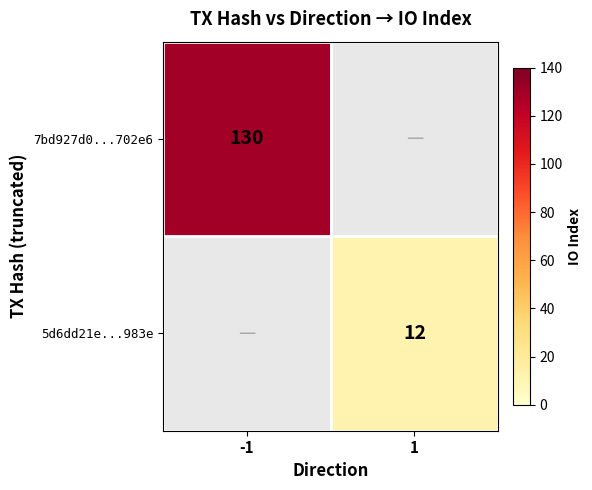

True or false: 7bd927d0...702e6 has a value of 130 at -1.

True